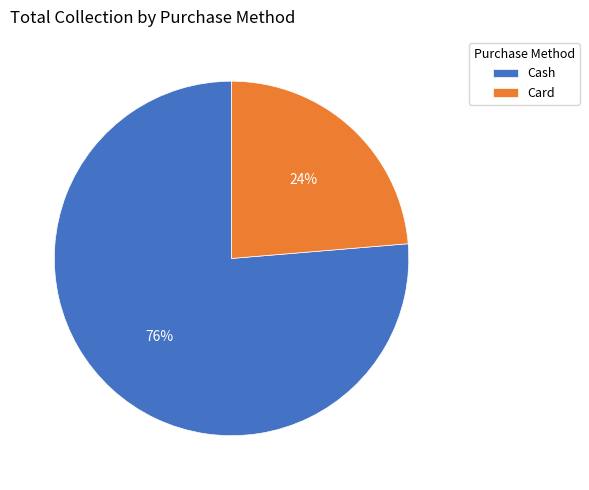

What percentage is the Cash slice, to the nearest percent?

76%